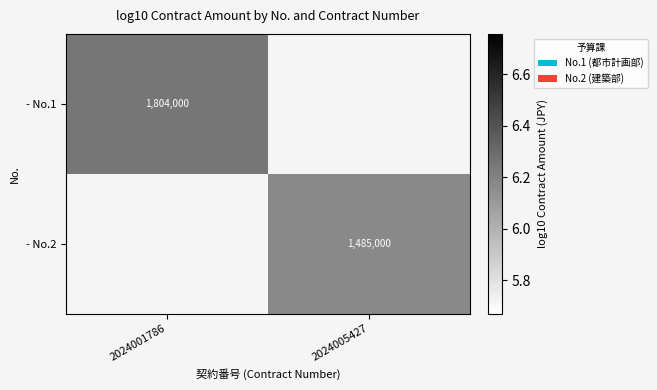

What is the maximum value for - No.1?

6.3